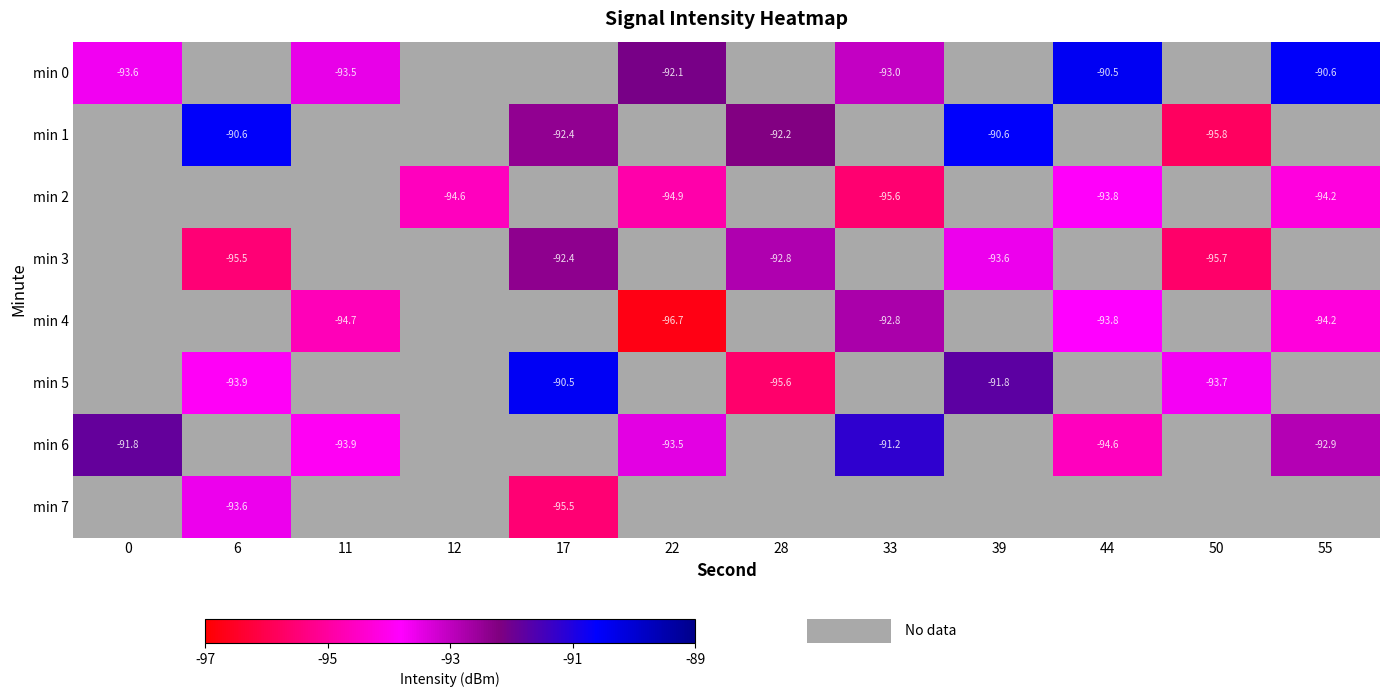

What is the spread (max minus min) of values at 44?

4.2